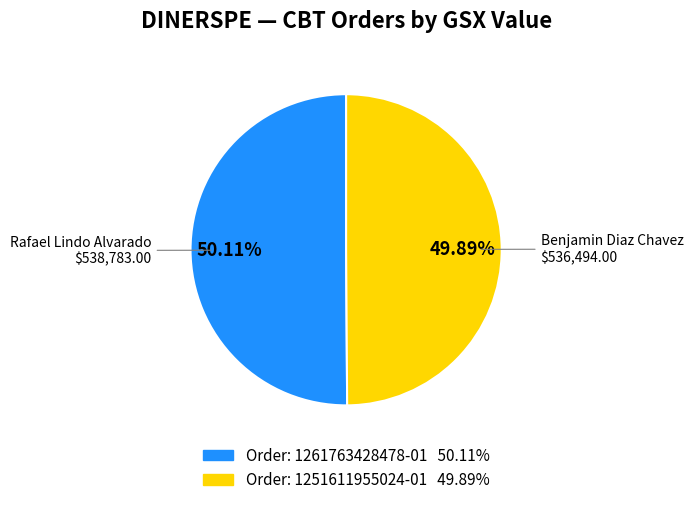

Is there any slice that represents more than half of the pie?

Yes